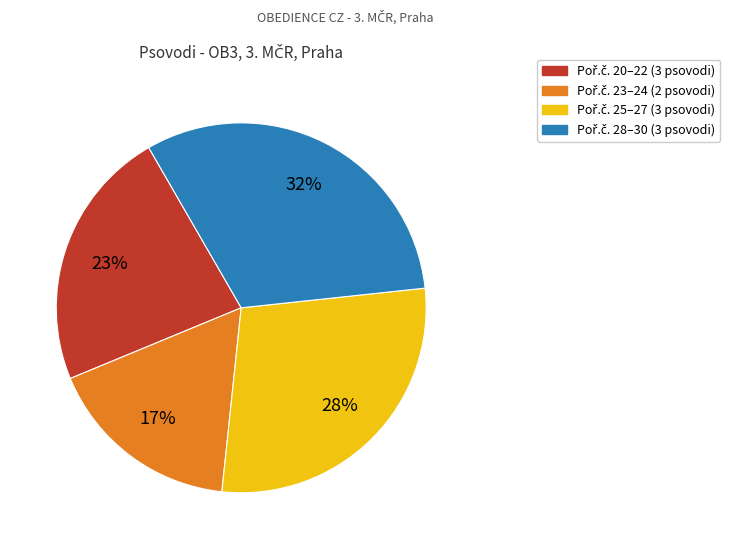

Does any single category account for the majority?

No